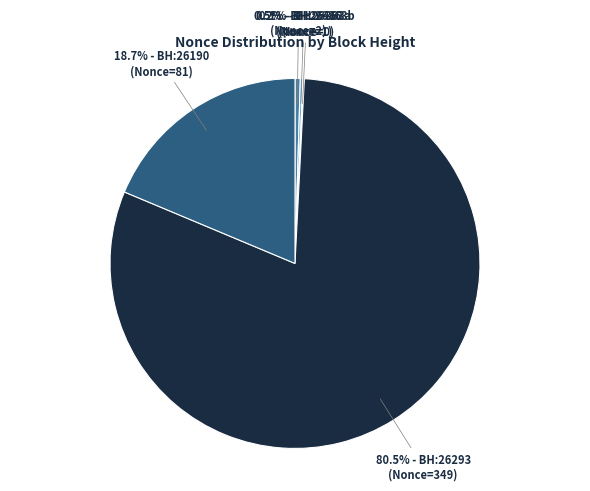

Rank the categories by value from highest to lowest.

26293 (Nonce=349), 26190 (Nonce=81), 26460 (Nonce=2), 26363 (Nonce=1), 26363 (Nonce=0)